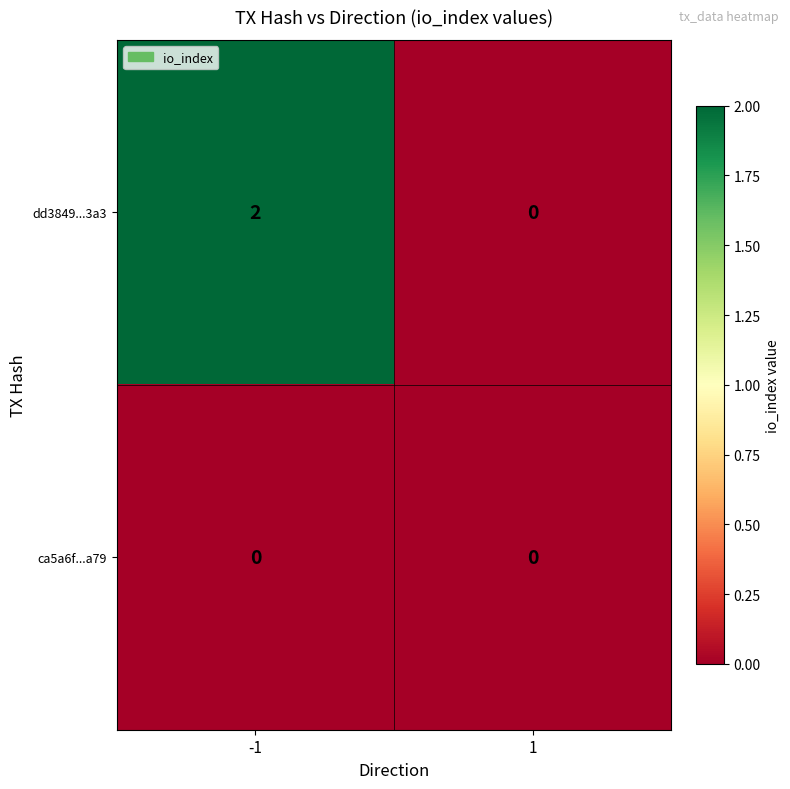

At which category is the sum across all series the highest?

-1